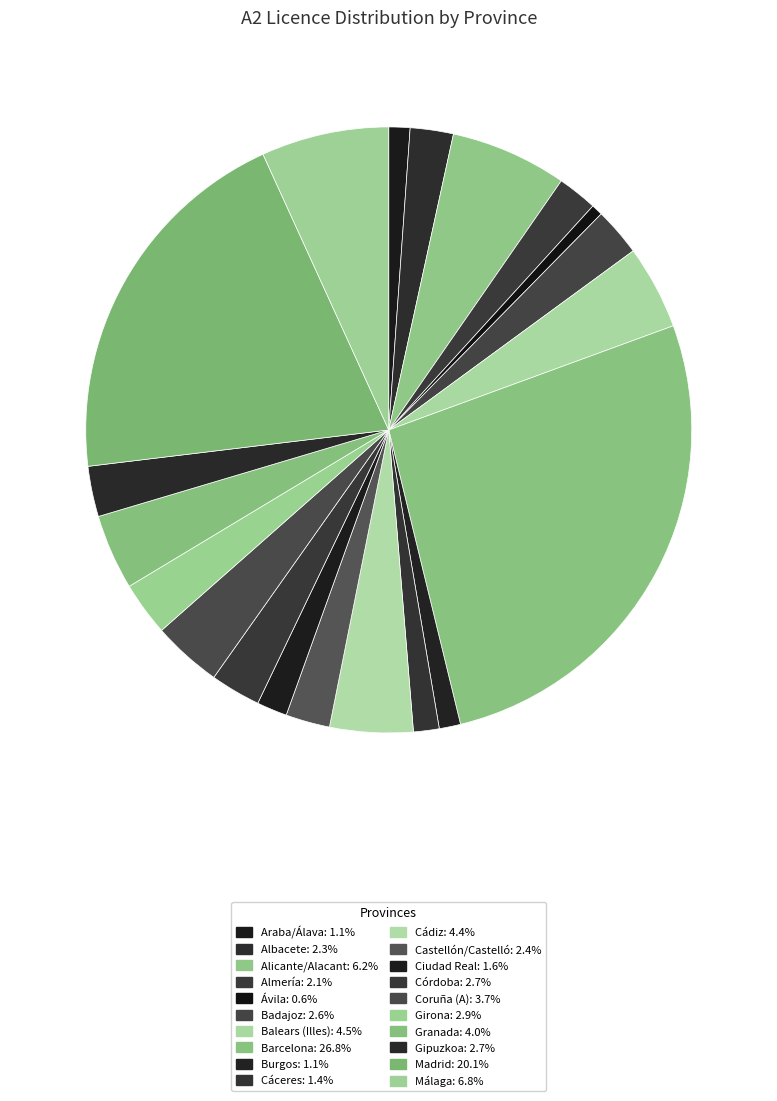

To the nearest percent, what is the difference between the largest and smallest slice percentages?

26%